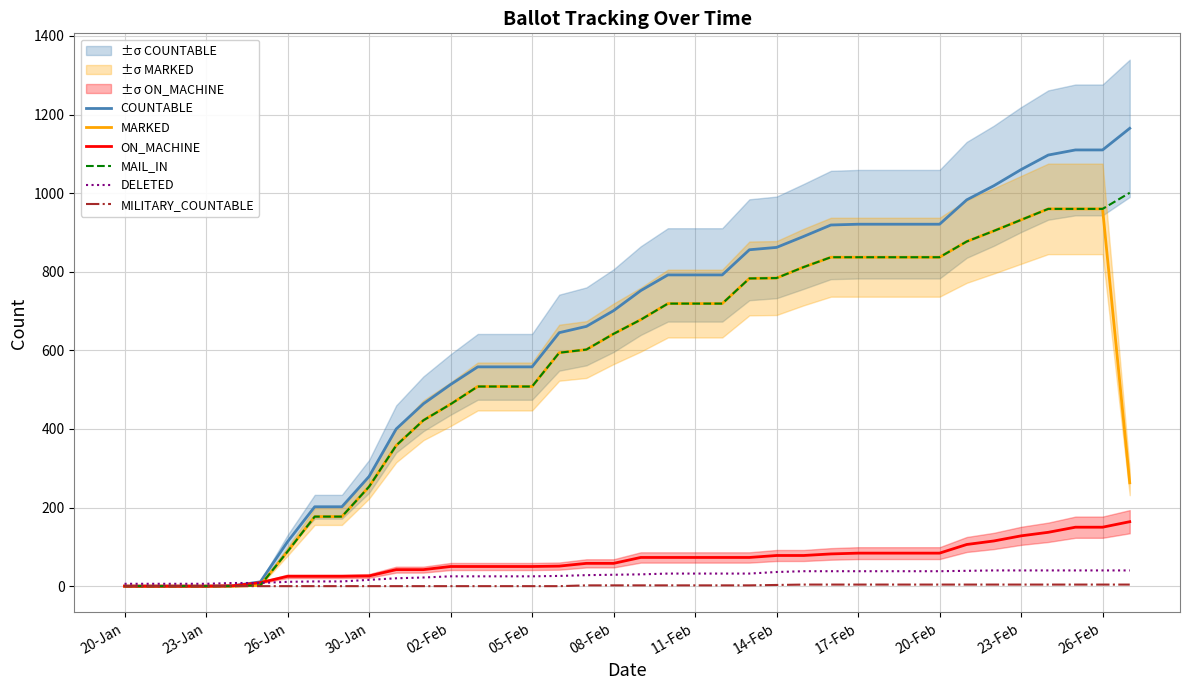

True or false: DELETED has more than 1 points higher than both neighbors.

False